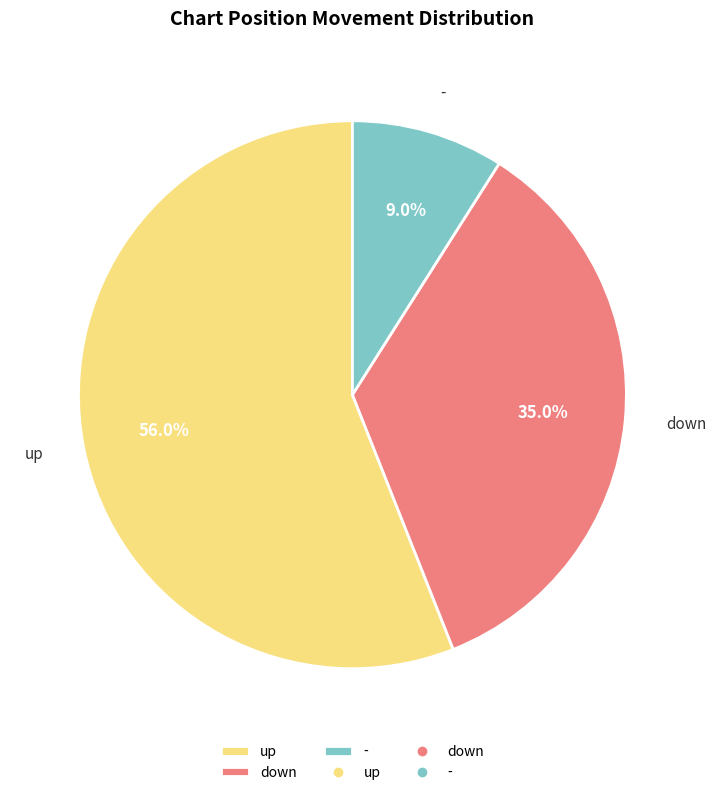

What is the majority slice?

up